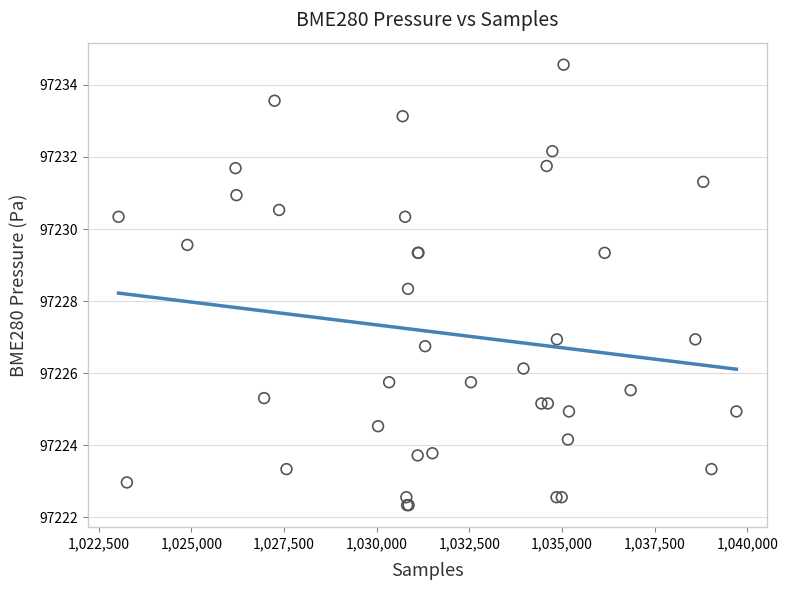

What Y value in the scatter plot is closest to 97228?

97228.3